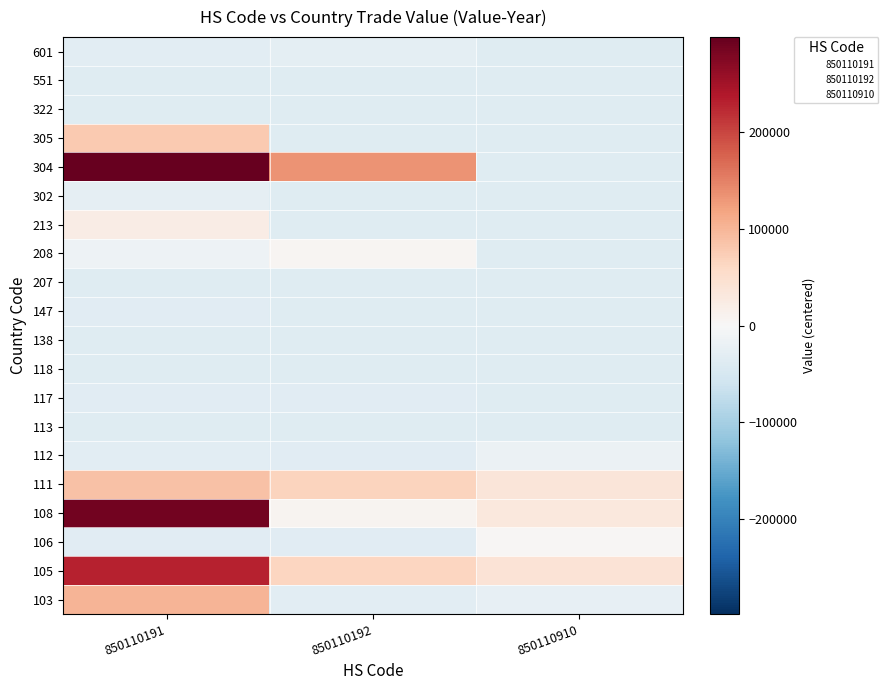

What is the greatest value displayed?

298614.3